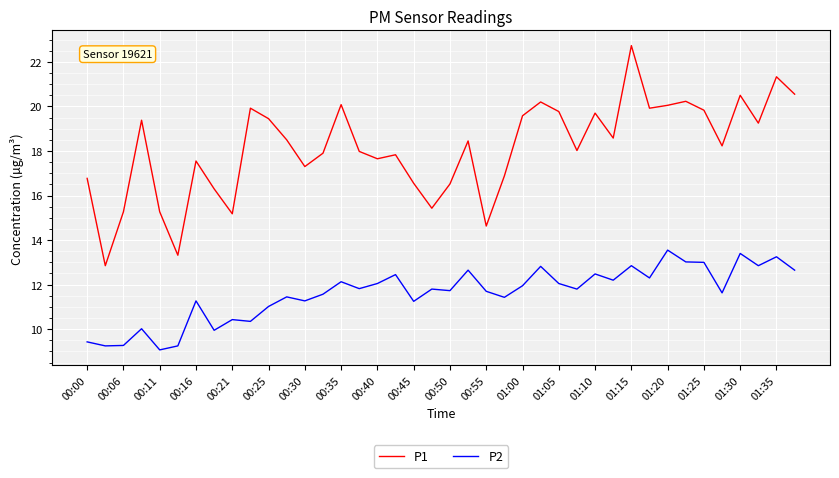

What is the average value of the P2 series?

11.6